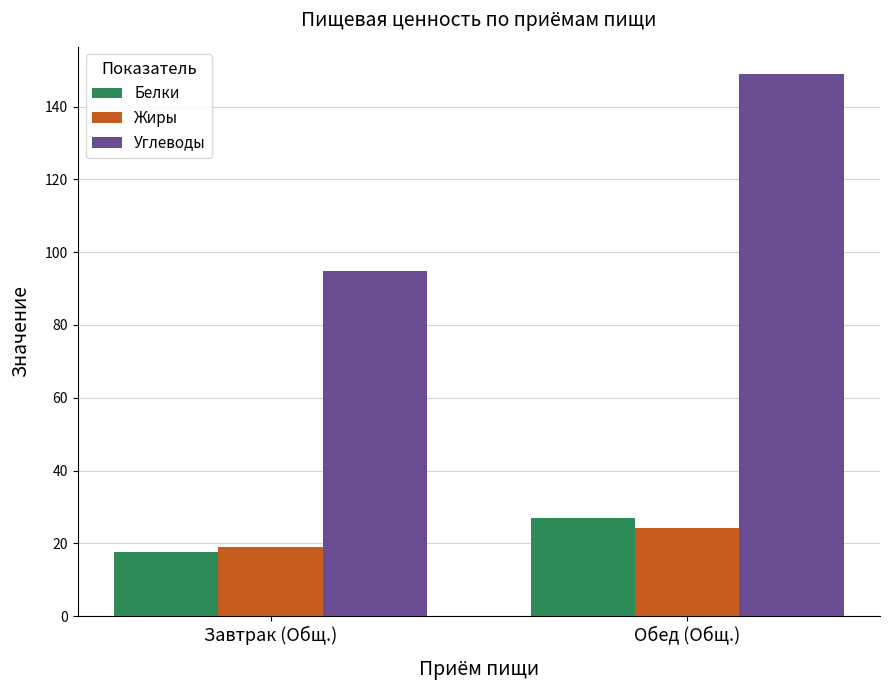

What position from the right is Завтрак (Общ.)?

2